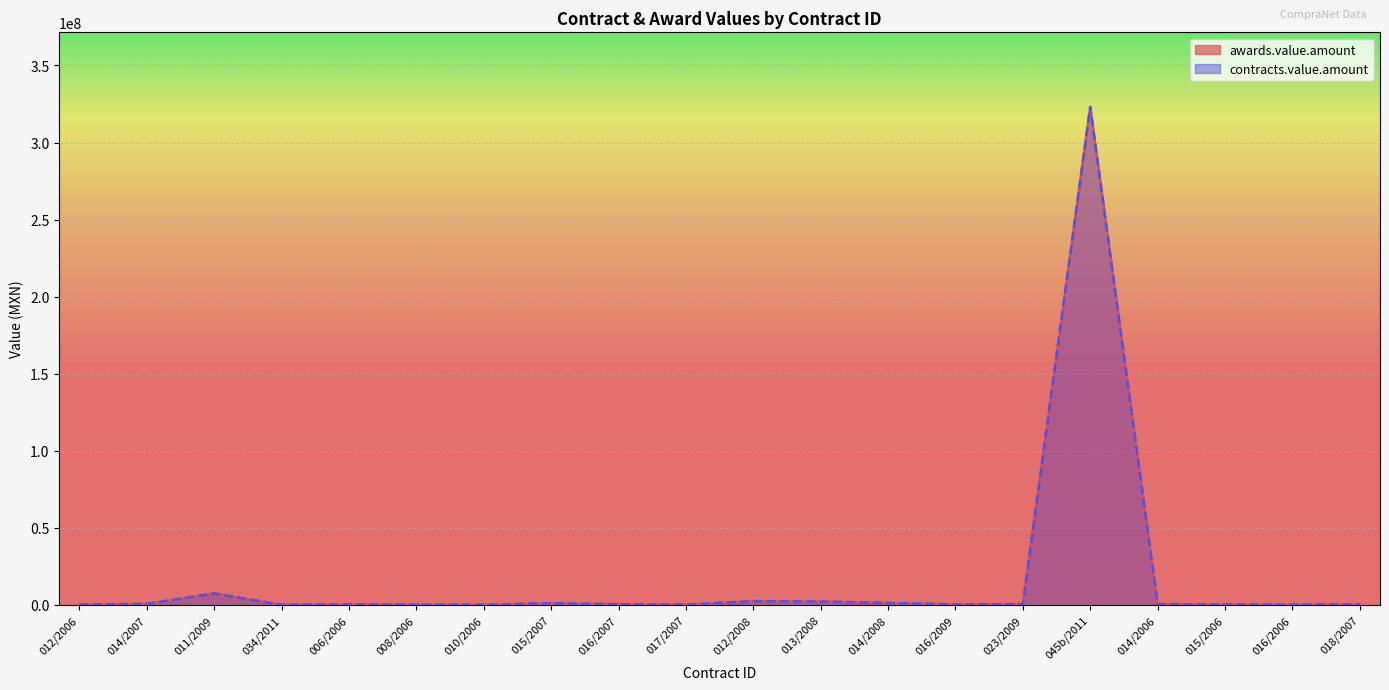

Count the number of categories in the chart.

20